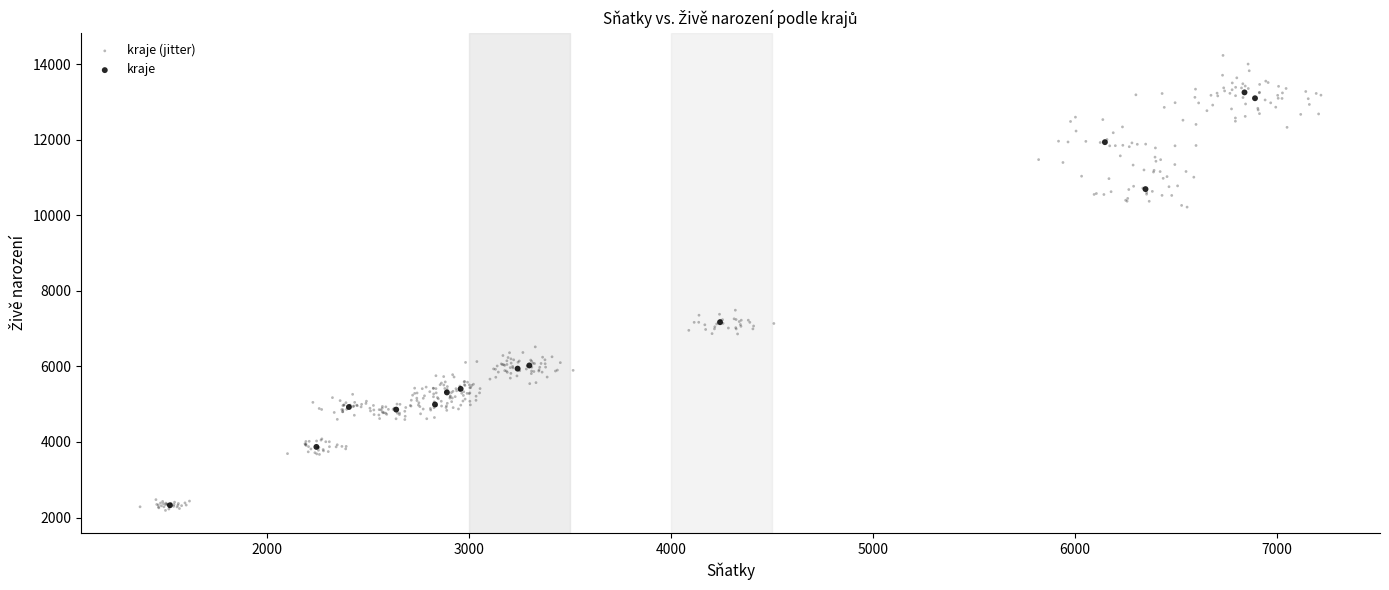

Which series has the widest spread of Y values?

kraje (jitter)